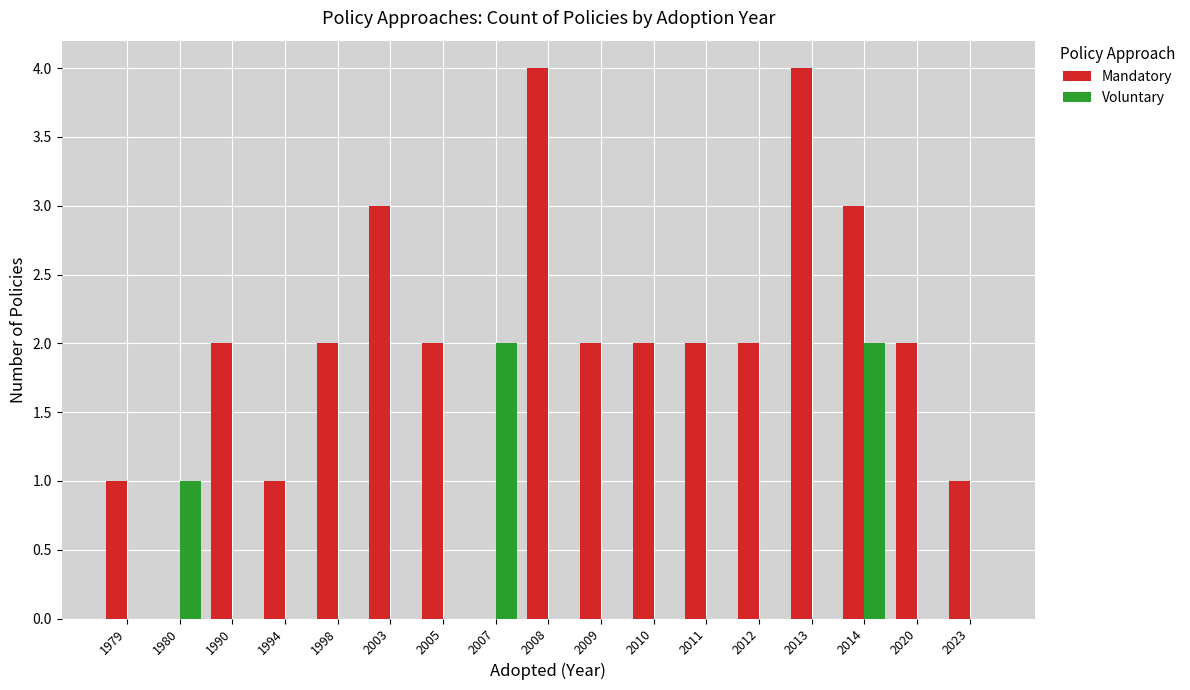

Is it true that Mandatory equals 3 at 2003?

True